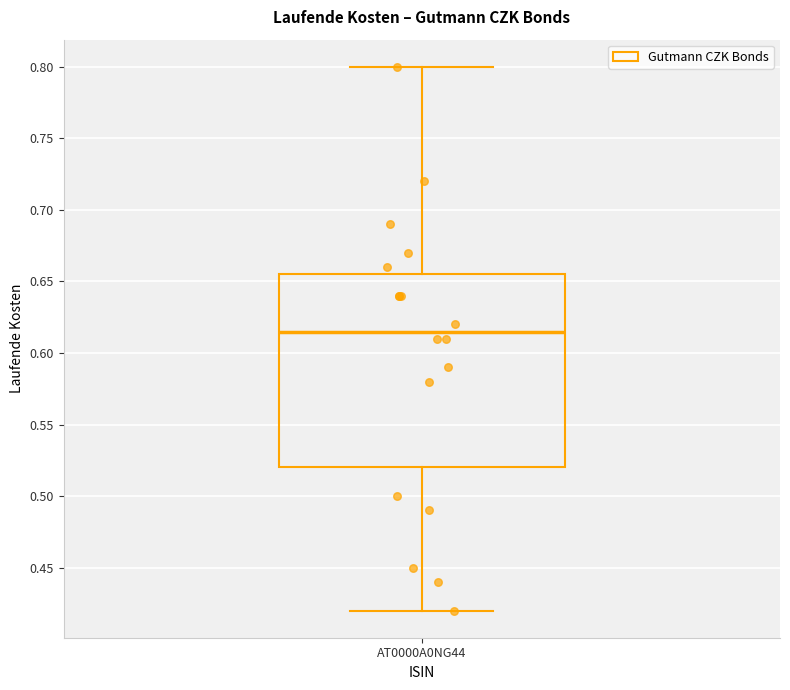

Read this box plot against the y-axis: the position of the median line, the range covered by the box, and the ends of both whiskers. The values are not printed on the chart, so give them approximately, as read against the axis.

median 0.615, box 0.520 to 0.655, whiskers 0.420 to 0.800